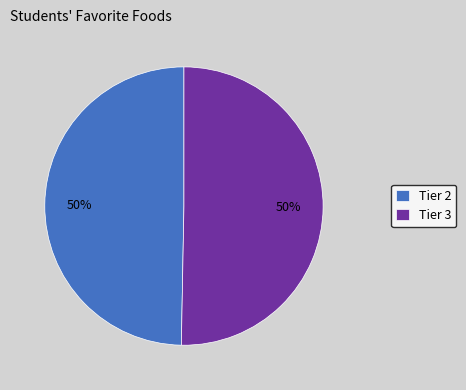

Combined, do Tier 2 and Tier 3 account for over 50%?

Yes